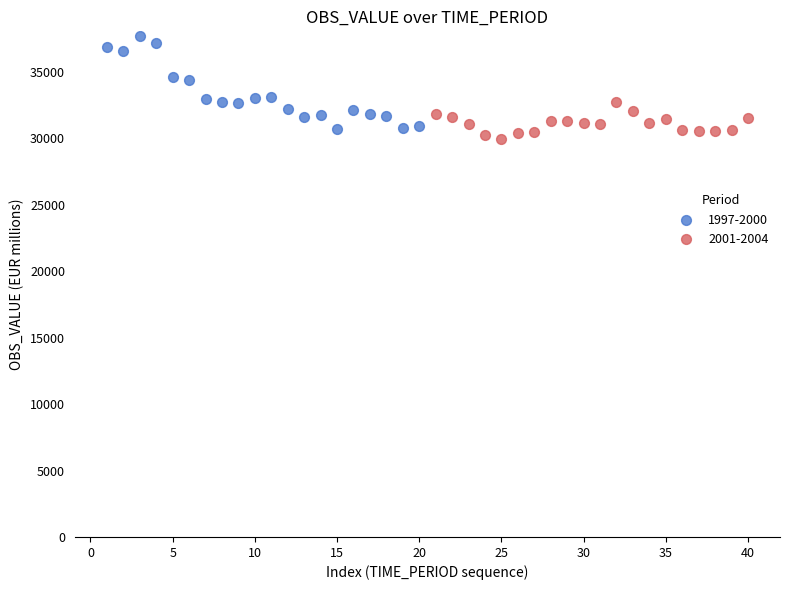

Which series has the largest Y range (max minus min)?

1997-2000